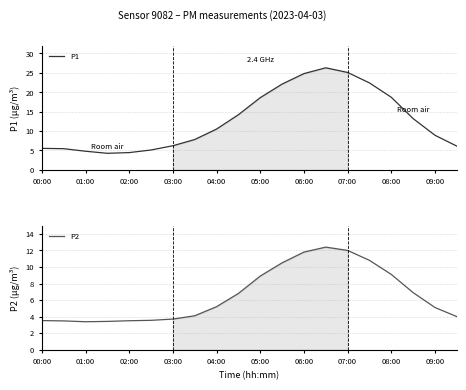

How many series are shown in this chart?

2